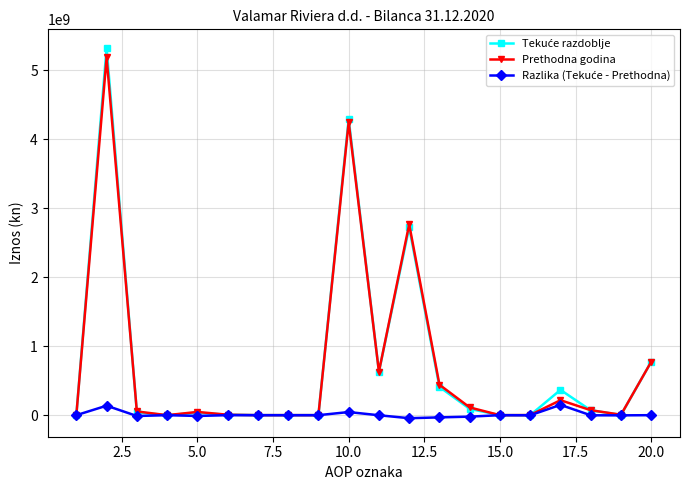

What is the greatest value displayed?

5324136157